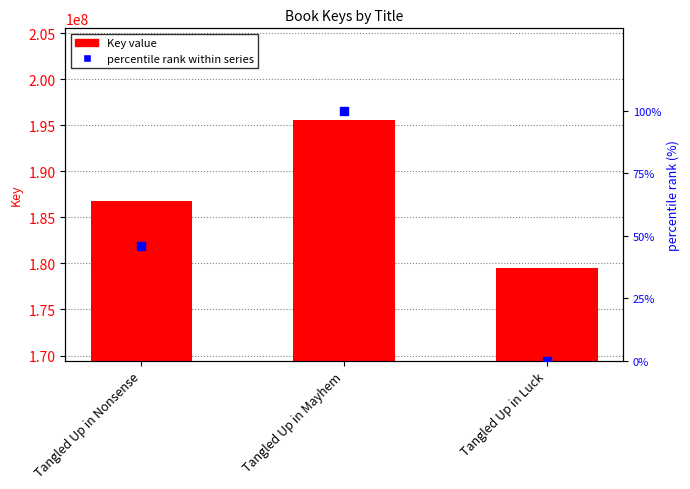

Which series has the largest Y range (max minus min)?

Key value